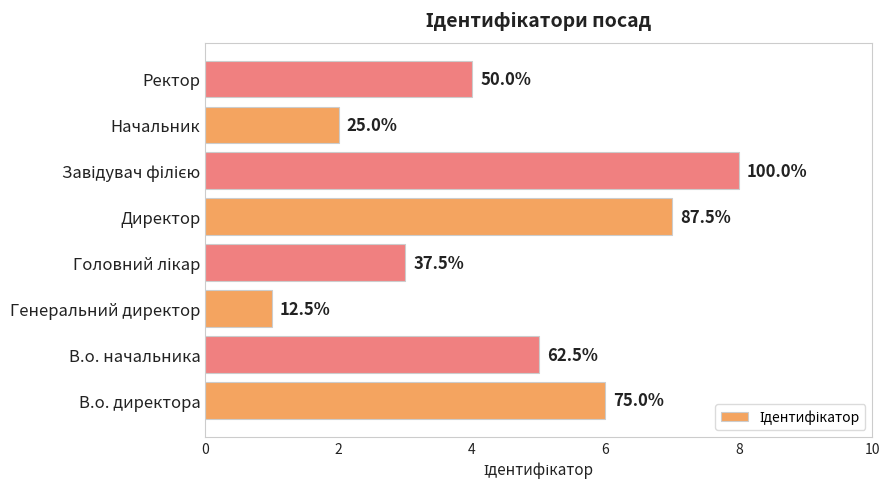

How many bars are there in total?

8